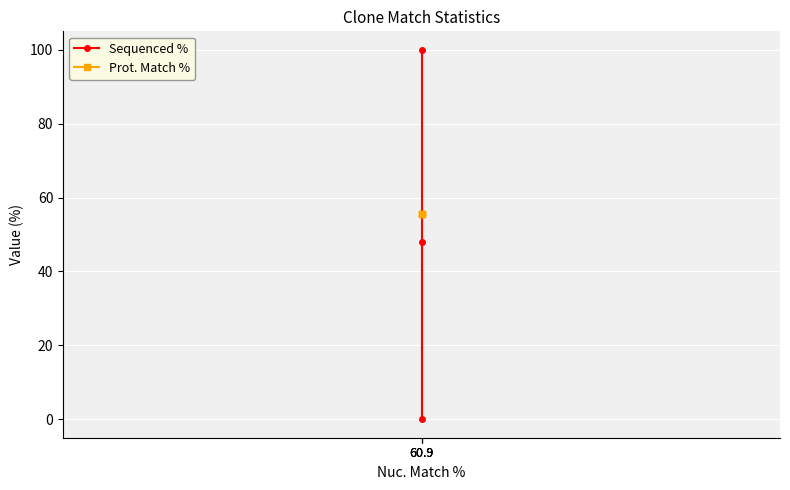

What is the value of the Prot. Match % point at the 1st from the left?

55.6